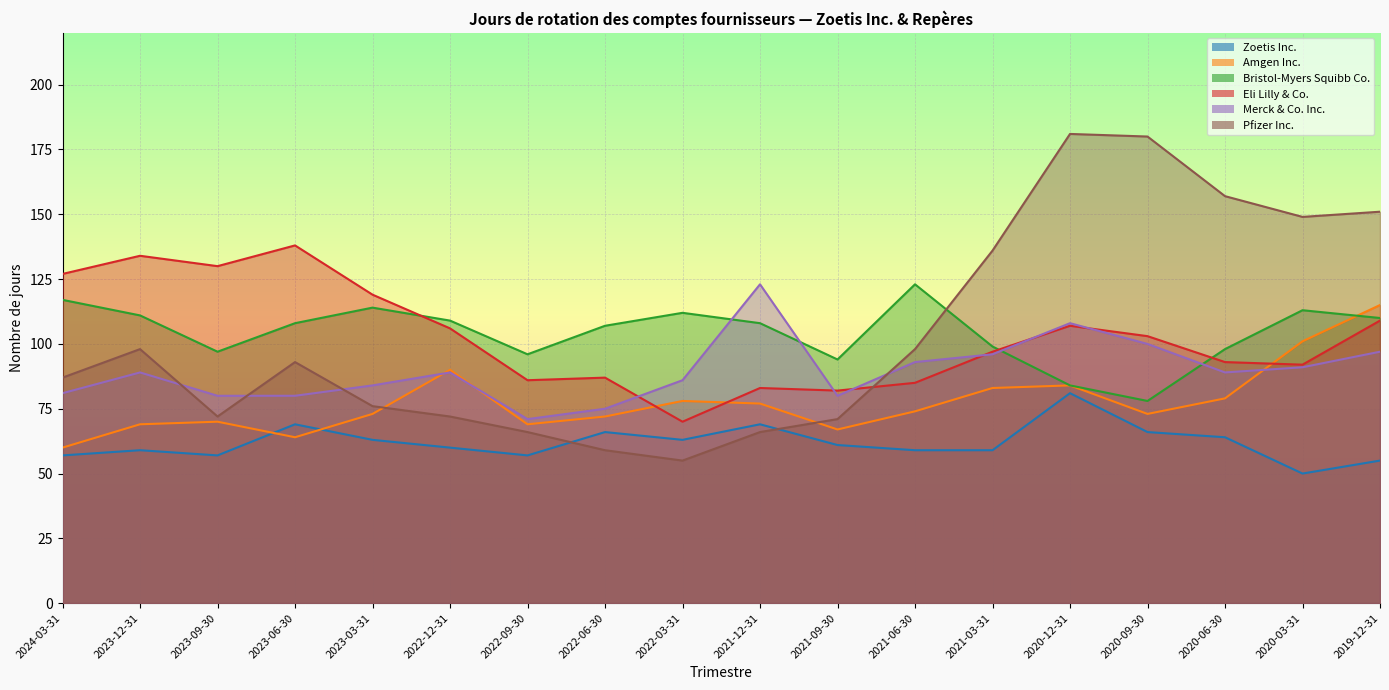

Reading right to left, what are all the values shown in this chart?

Zoetis Inc.: 55	50	64	66	81	59	59	61	69	63	66	57	60	63	69	57	59	57
Amgen Inc.: 115	101	79	73	84	83	74	67	77	78	72	69	90	73	64	70	69	60
Bristol-Myers Squibb Co.: 110	113	98	78	84	99	123	94	108	112	107	96	109	114	108	97	111	117
Eli Lilly & Co.: 109	92	93	103	107	97	85	82	83	70	87	86	106	119	138	130	134	127
Merck & Co. Inc.: 97	91	89	100	108	96	93	80	123	86	75	71	89	84	80	80	89	81
Pfizer Inc.: 151	149	157	180	181	136	98	71	66	55	59	66	72	76	93	72	98	87